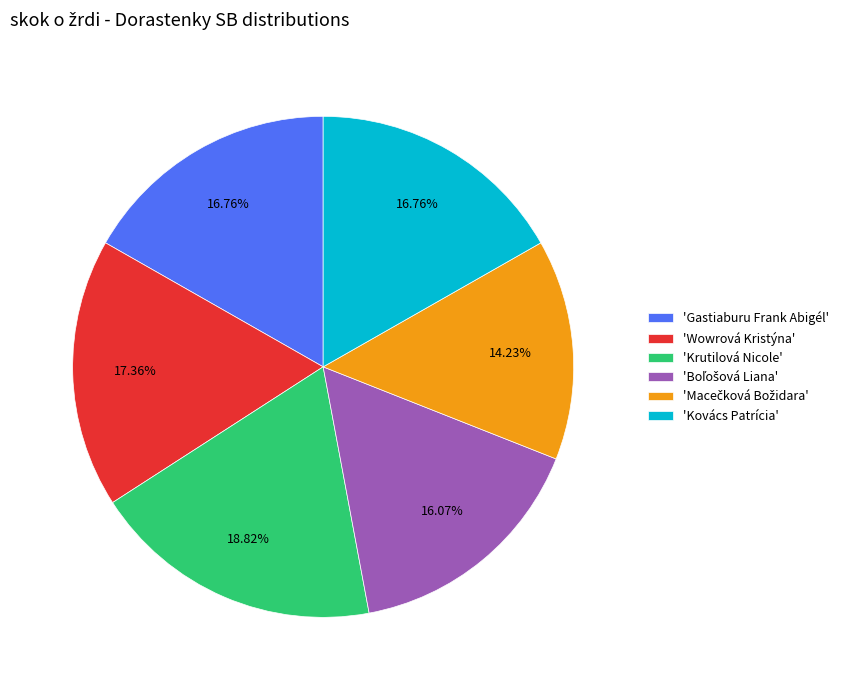

Which category has the biggest portion of the pie?

'Krutilová Nicole'